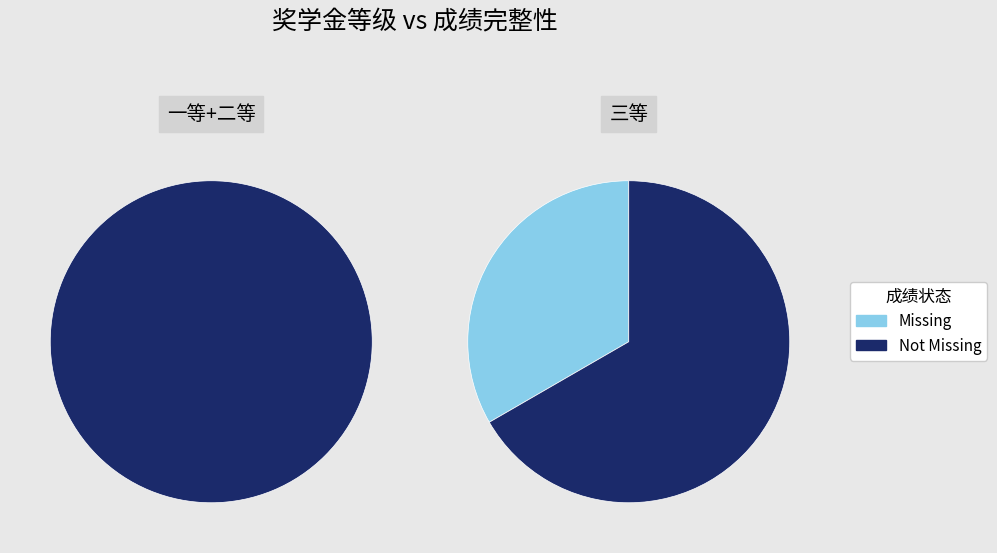

To the nearest percent, what is the average slice percentage?

33%